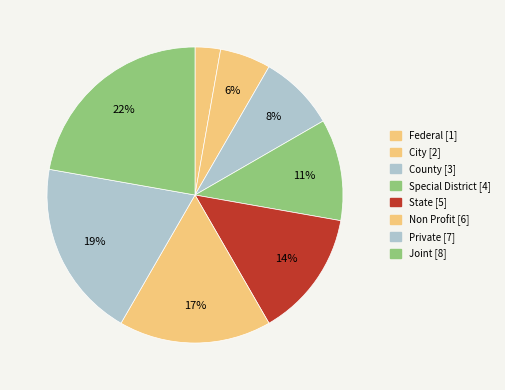

Between Federal and City, which is larger?

City